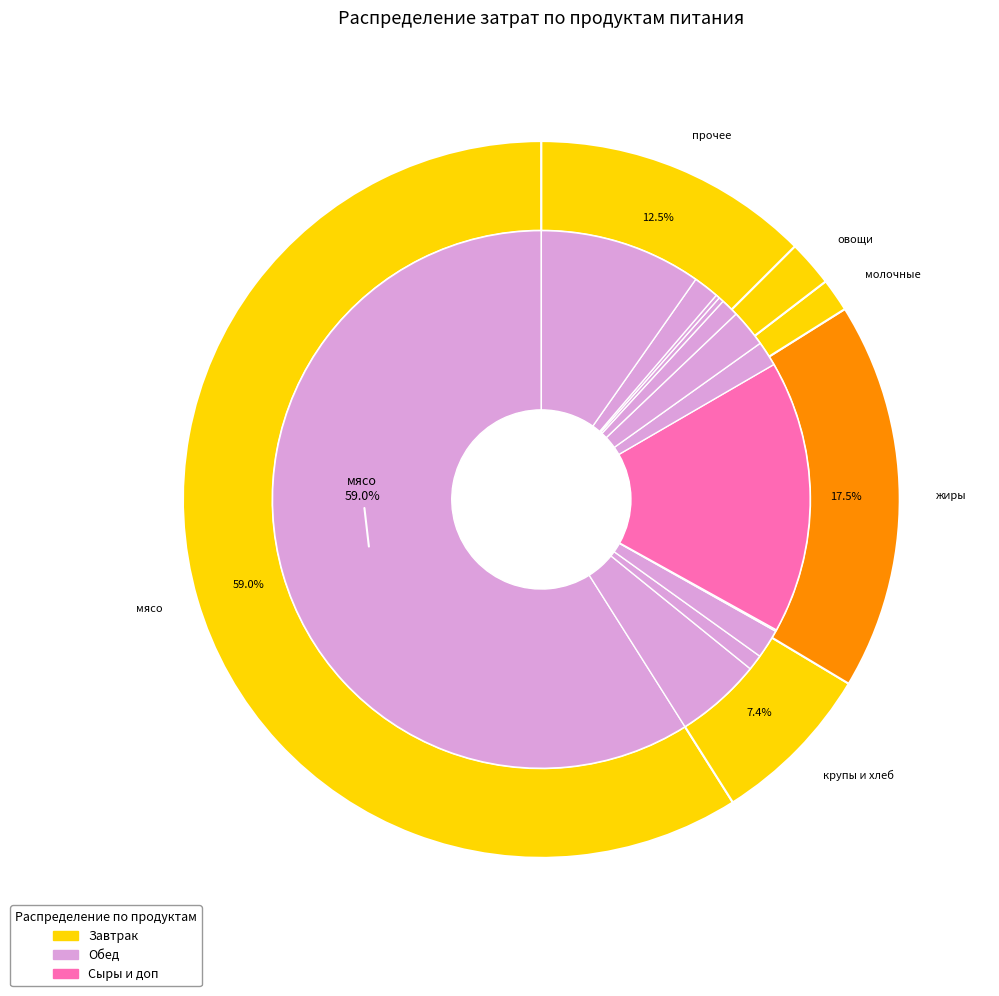

What percentage is the хлеб 0.7гр slice, to the nearest percent?

5%